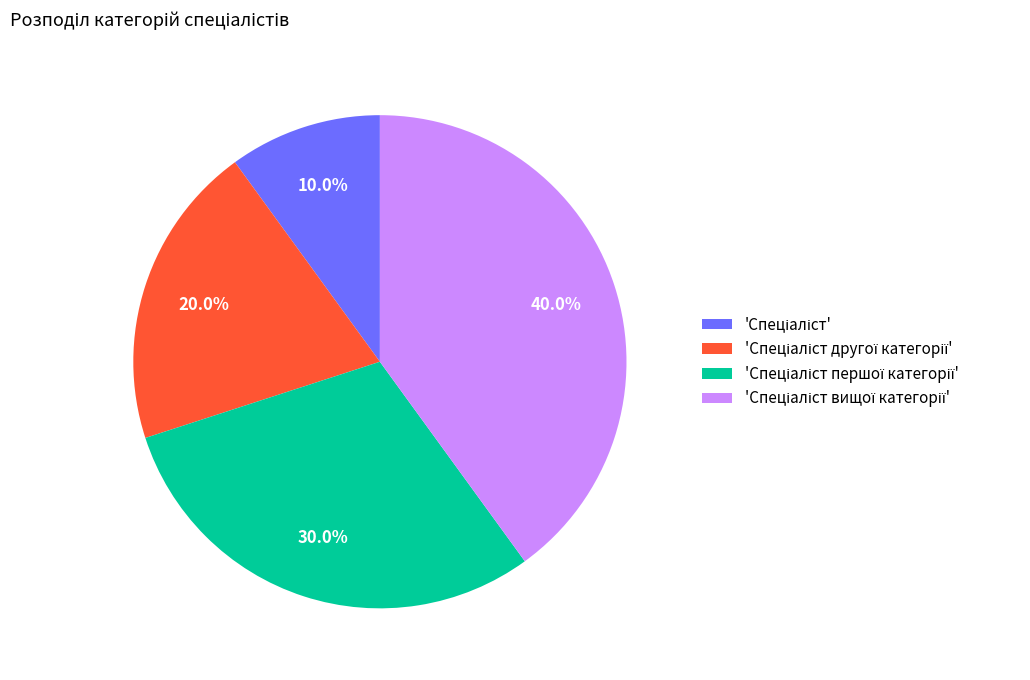

How many slices are in this pie chart?

4